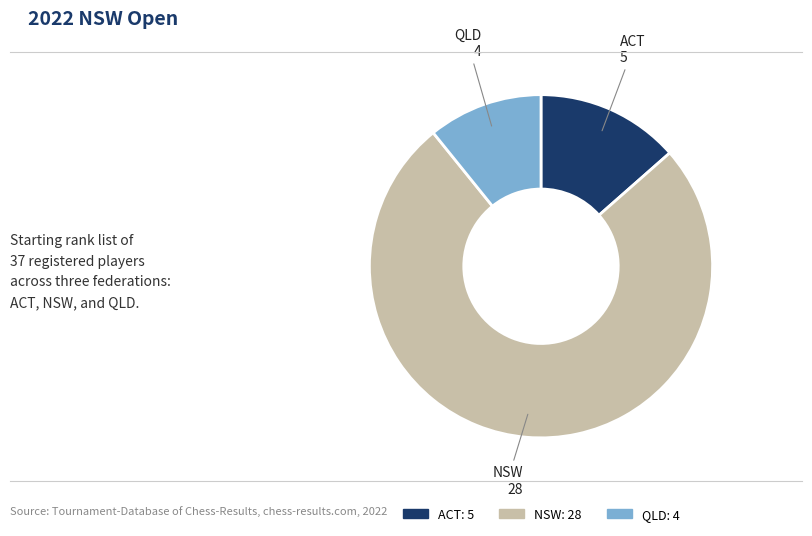

Which category has the biggest portion of the pie?

NSW